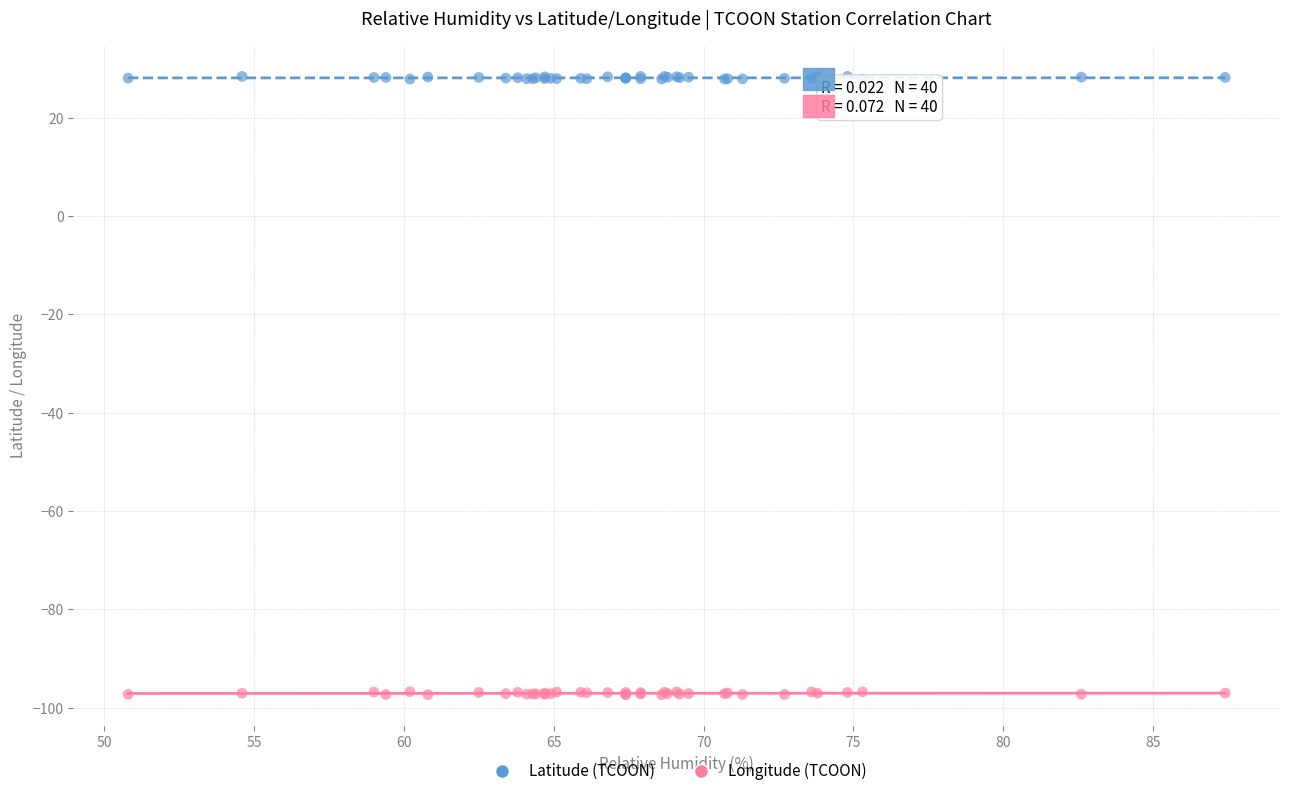

What are all the series names shown in the legend?

Latitude (TCOON), Longitude (TCOON)